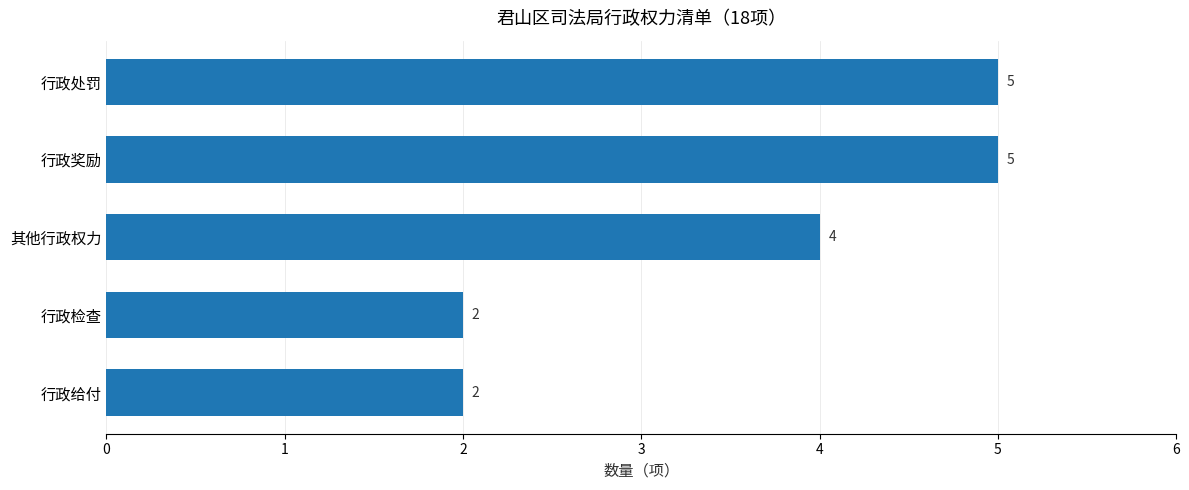

What is the approximate value at 其他行政权力?

4